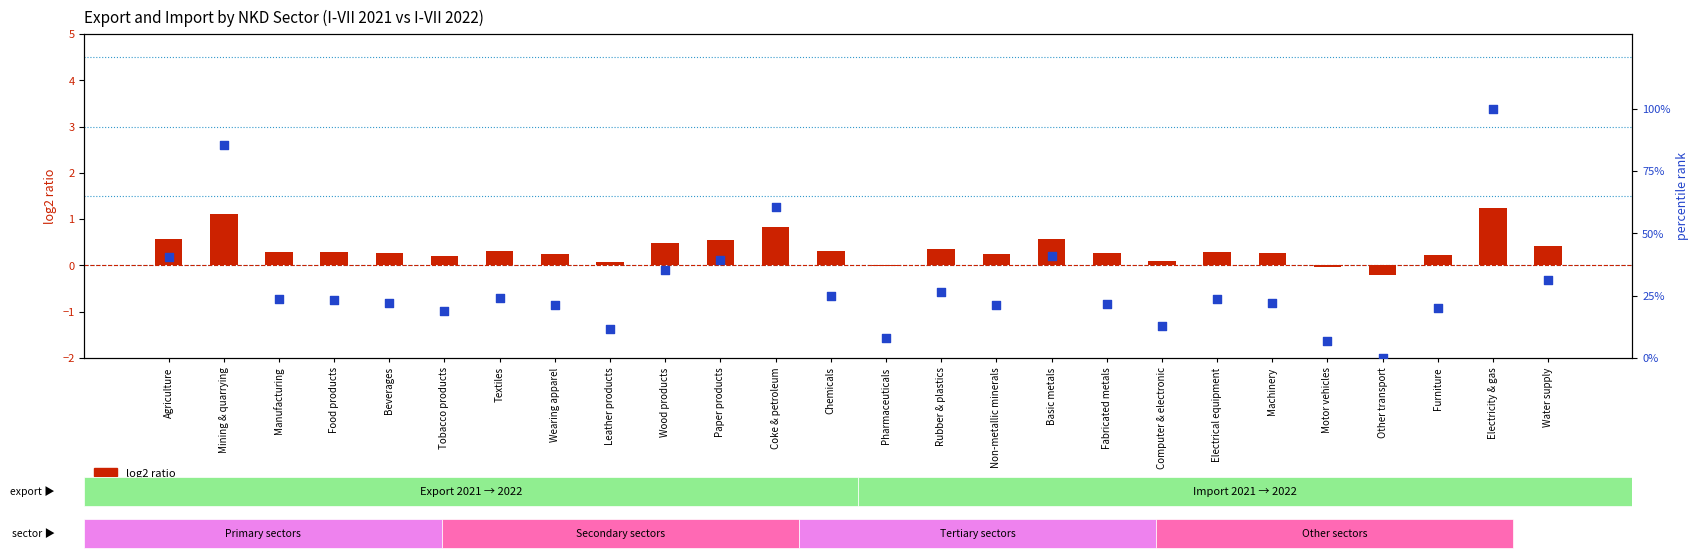

What is the total value across all series at Mining & quarrying?

86.4